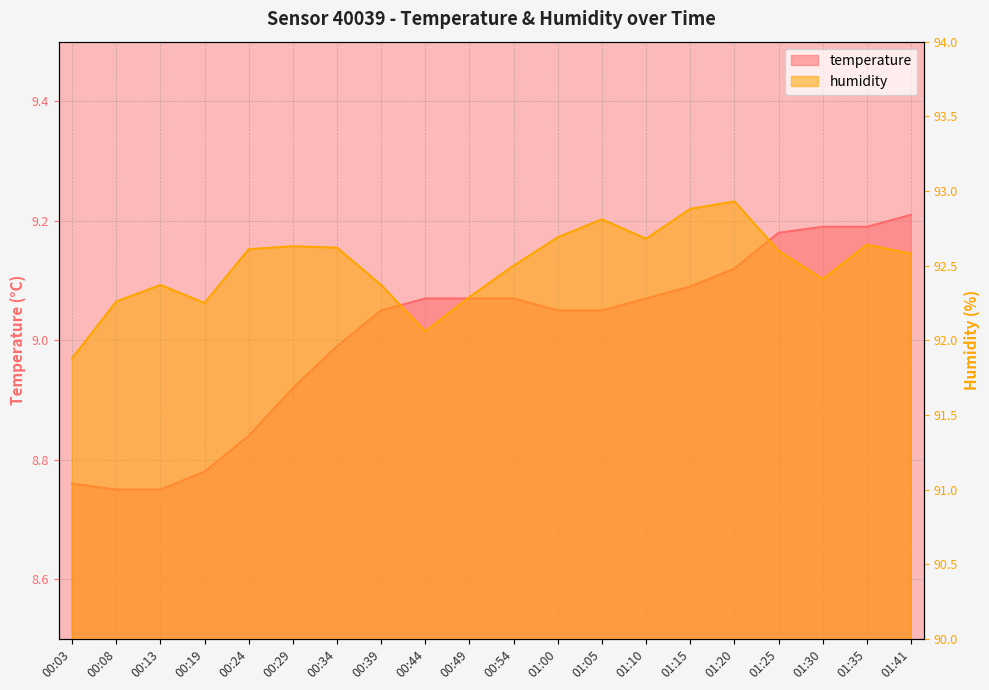

List the labels in order of humidity value, largest first.

01:20, 01:15, 01:05, 01:00, 01:10, 01:35, 00:29, 00:34, 00:24, 01:25, 01:41, 00:54, 01:30, 00:13, 00:39, 00:49, 00:08, 00:19, 00:44, 00:03